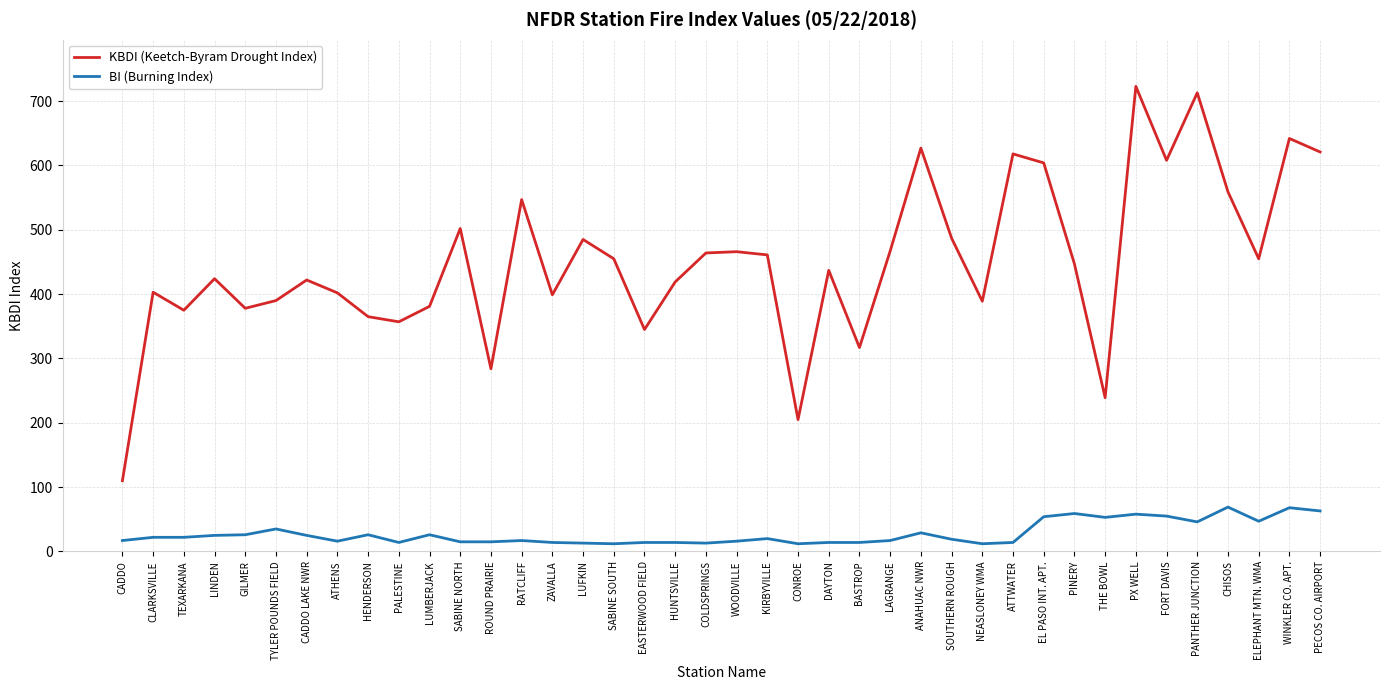

Read the BI (Burning Index) value at CLARKSVILLE.

22